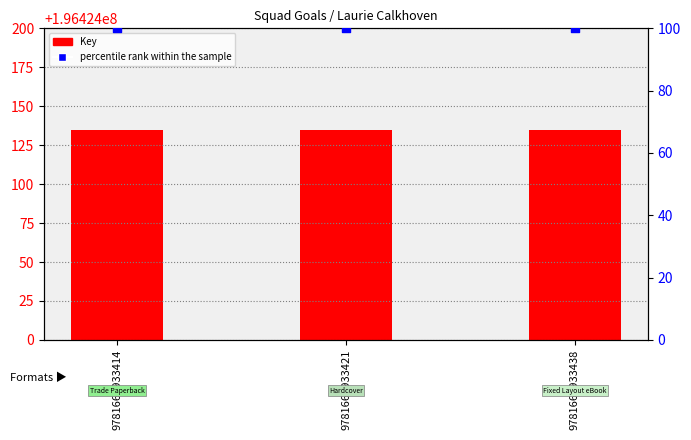

Is the value of percentile rank within the sample at 9781665933421 greater than the value of Key at 9781665933414?

No